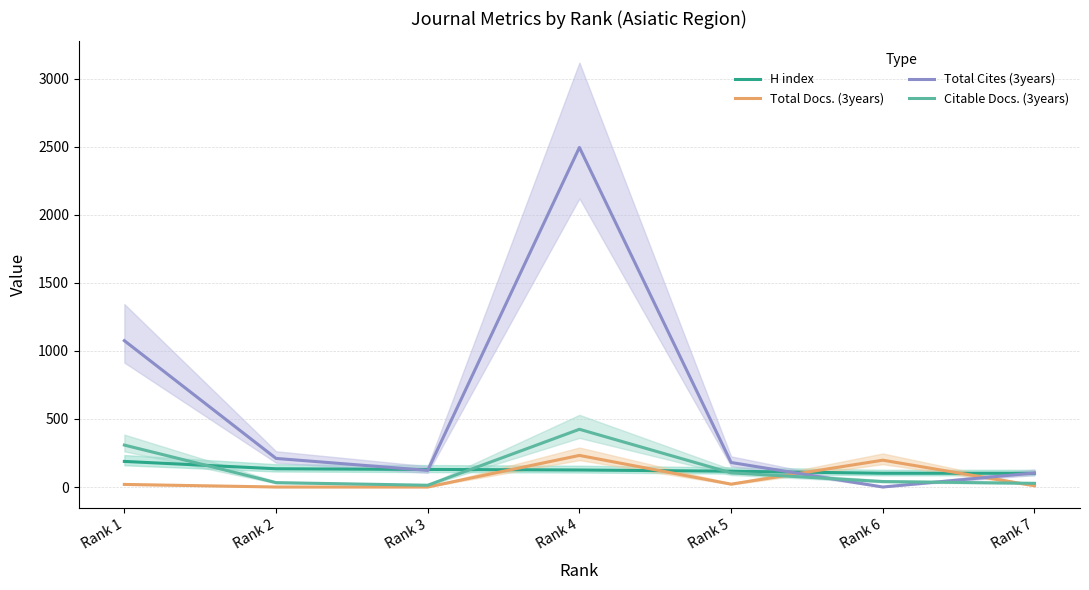

Which series has the largest total across all categories?

Total Cites (3years)